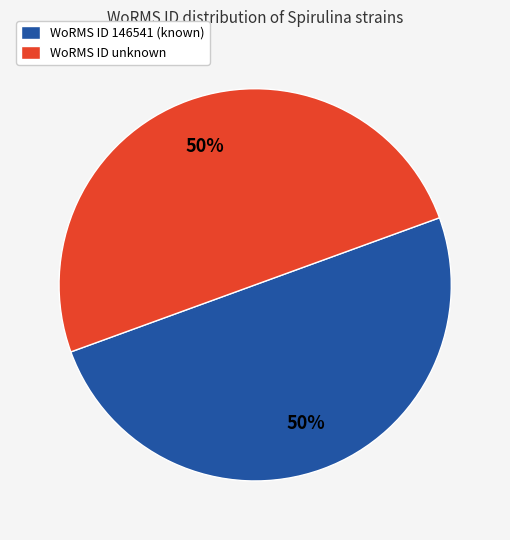

Do WoRMS ID unknown and WoRMS ID 146541 (known) together represent more than half of the pie?

Yes